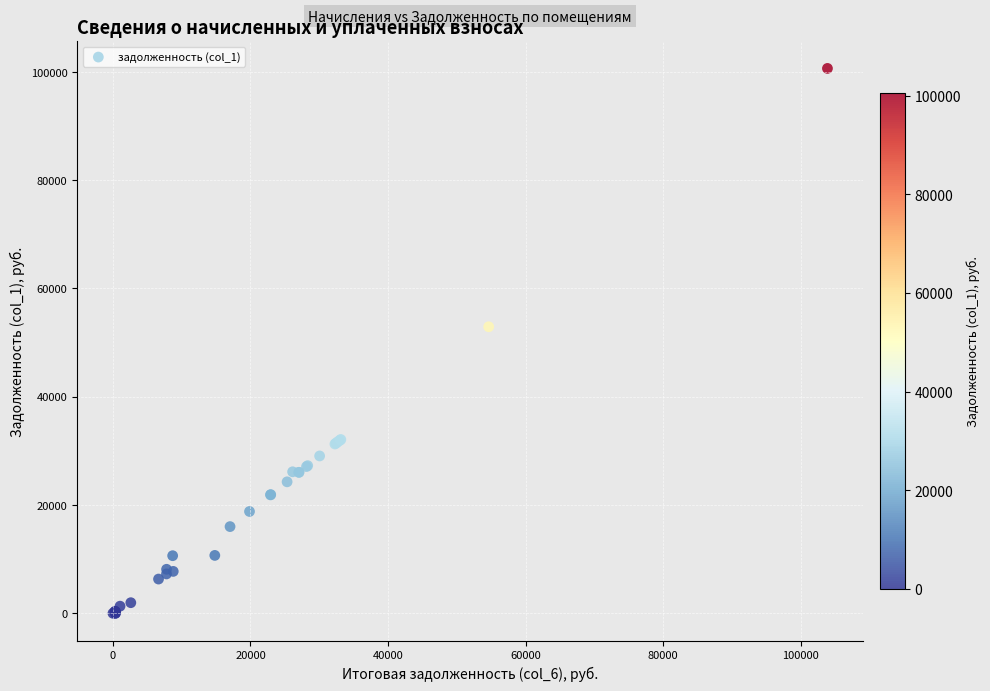

What Y value in the scatter plot is closest to 50305?

52905.4